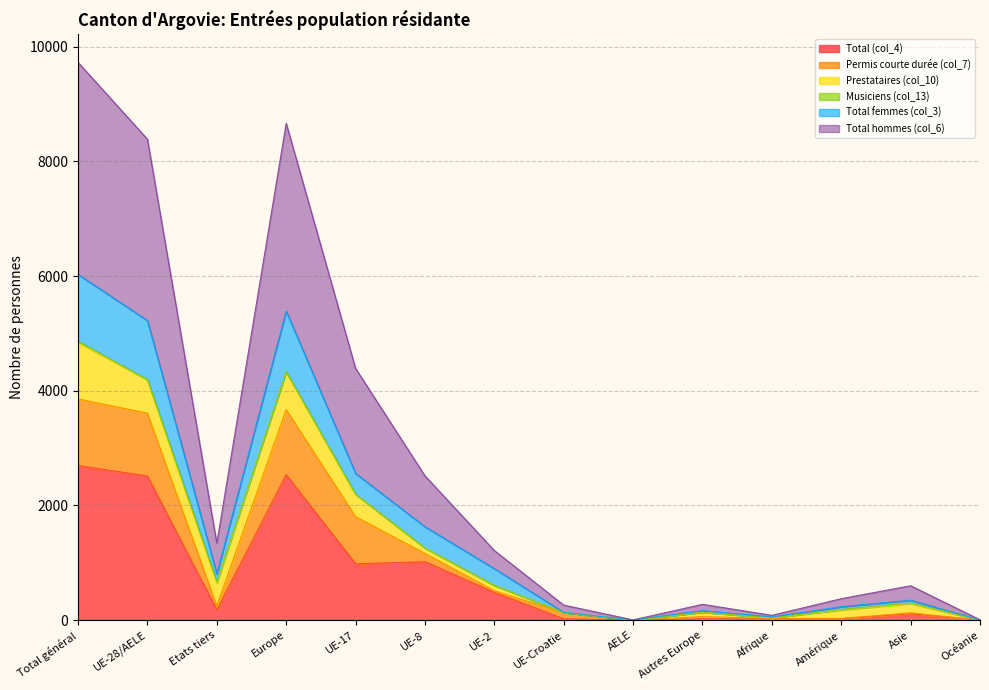

Which has a higher value, Asie or UE-17?

UE-17